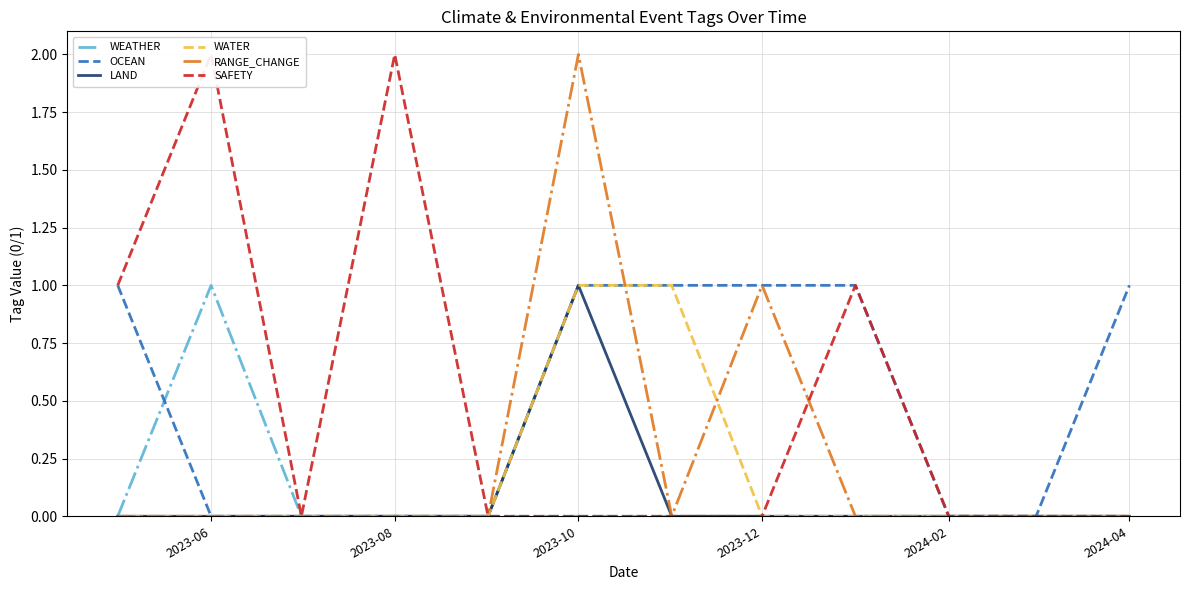

What is the sum of all SAFETY values?

6